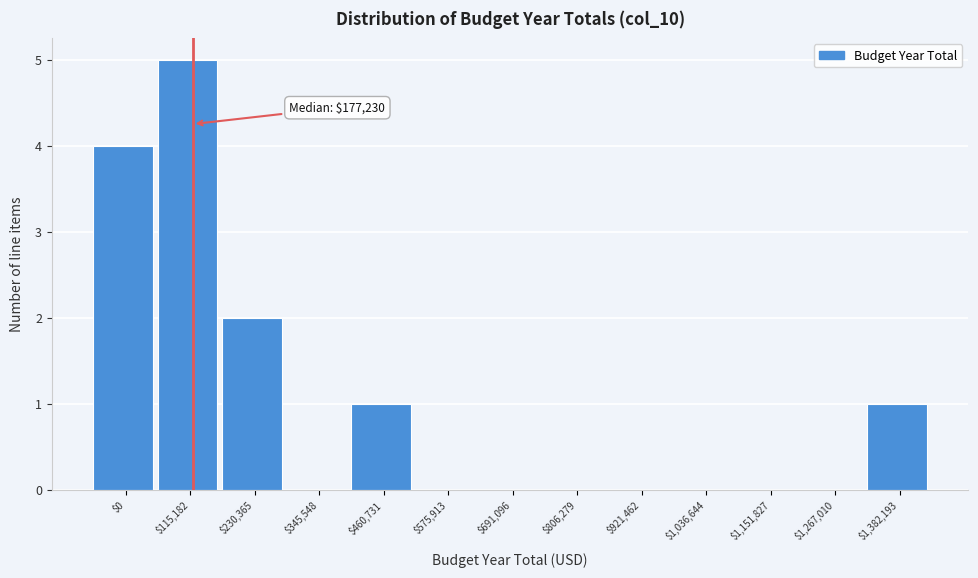

What is the maximum value shown in the chart?

5